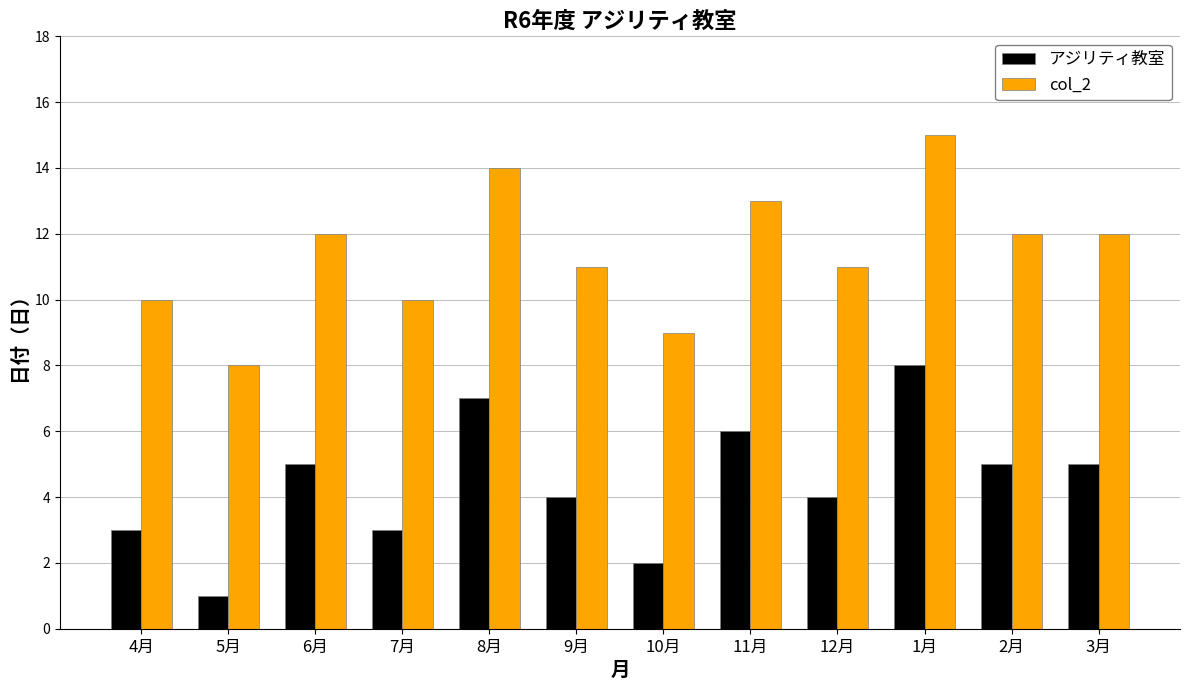

What is the total value across all series at 6月?

17